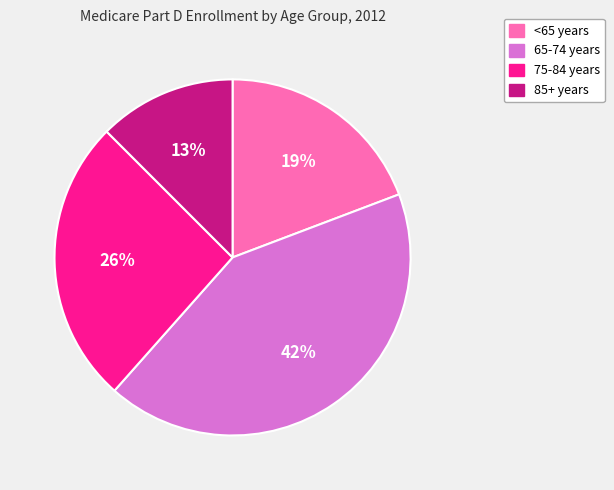

True or false: 85+ years accounts for 6% of the total.

False